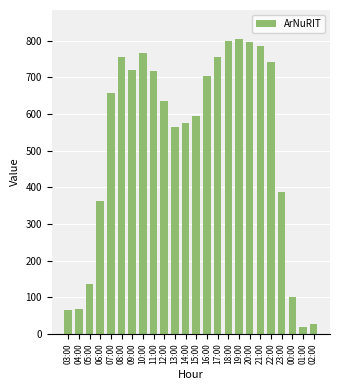

What is the minimum value shown in the chart?

19